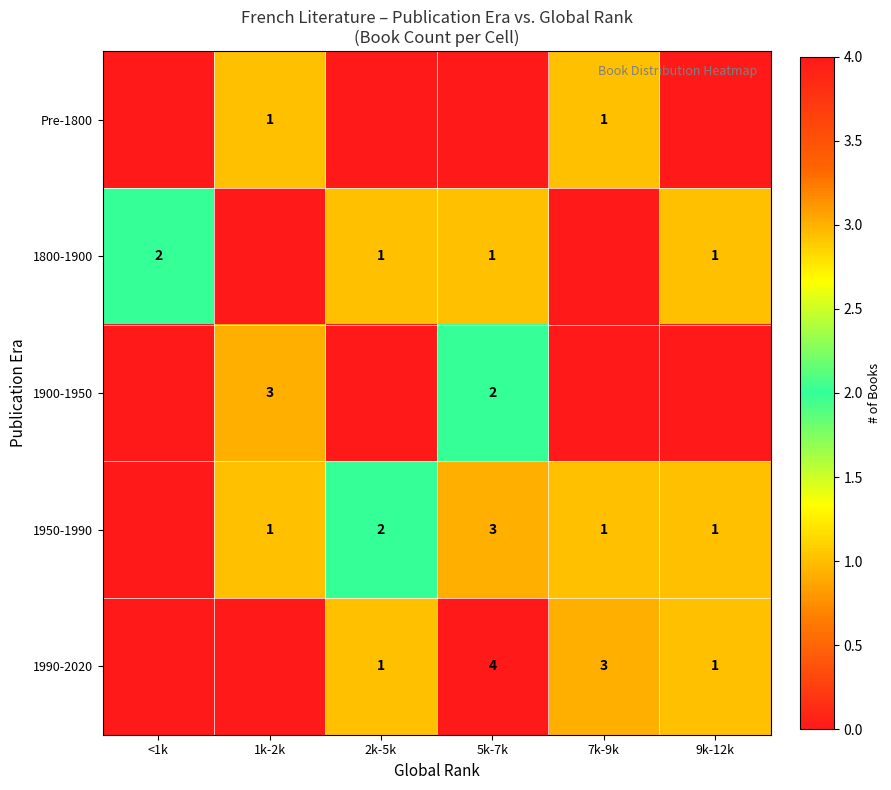

The 1900-1950 series shows 5 at 1k-2k. True or false?

False